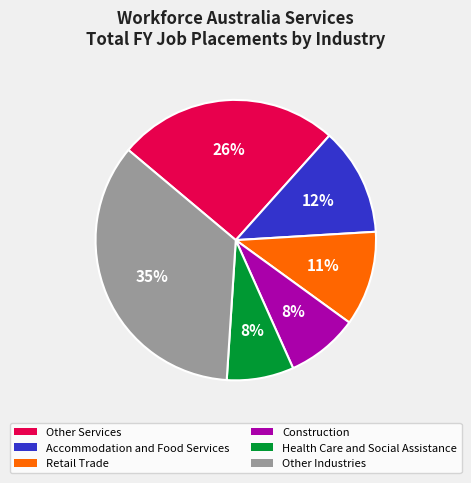

To the nearest percent, what percentage of the pie is Retail Trade?

11%